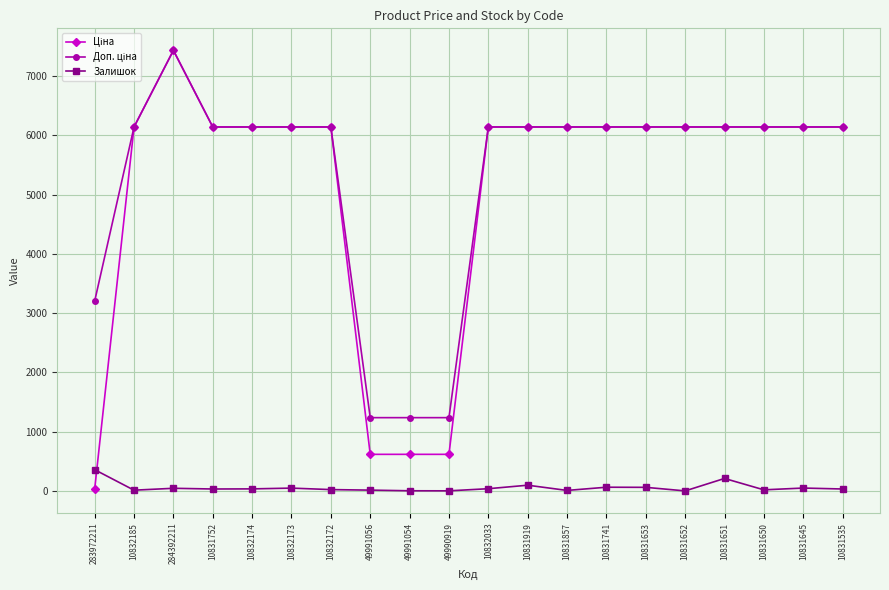

What is the greatest value displayed?

7436.2